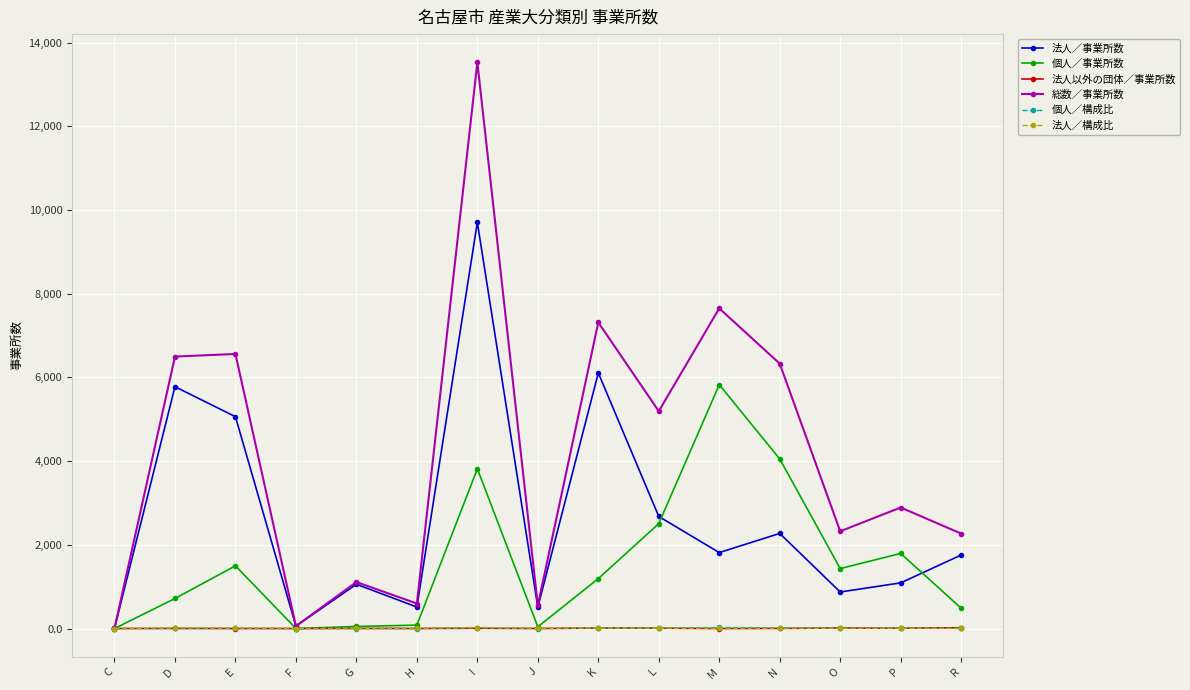

Which label corresponds to the largest value in the chart?

I